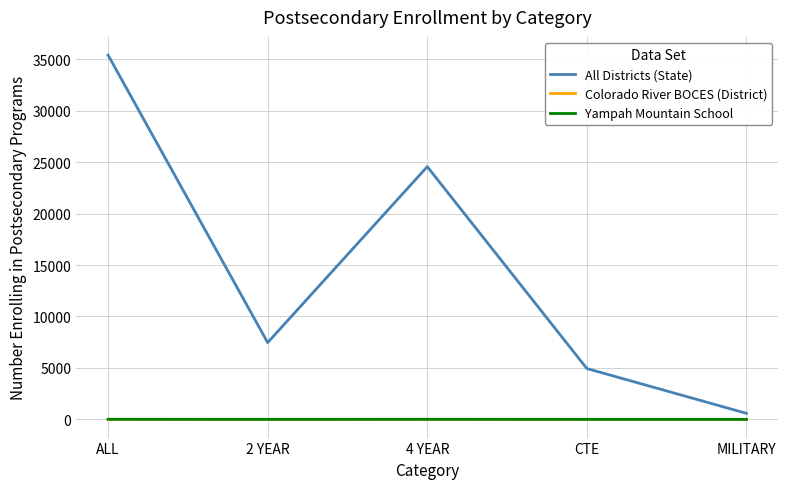

What is the sum of the Colorado River BOCES (District) values at CTE and 4 YEAR?

6